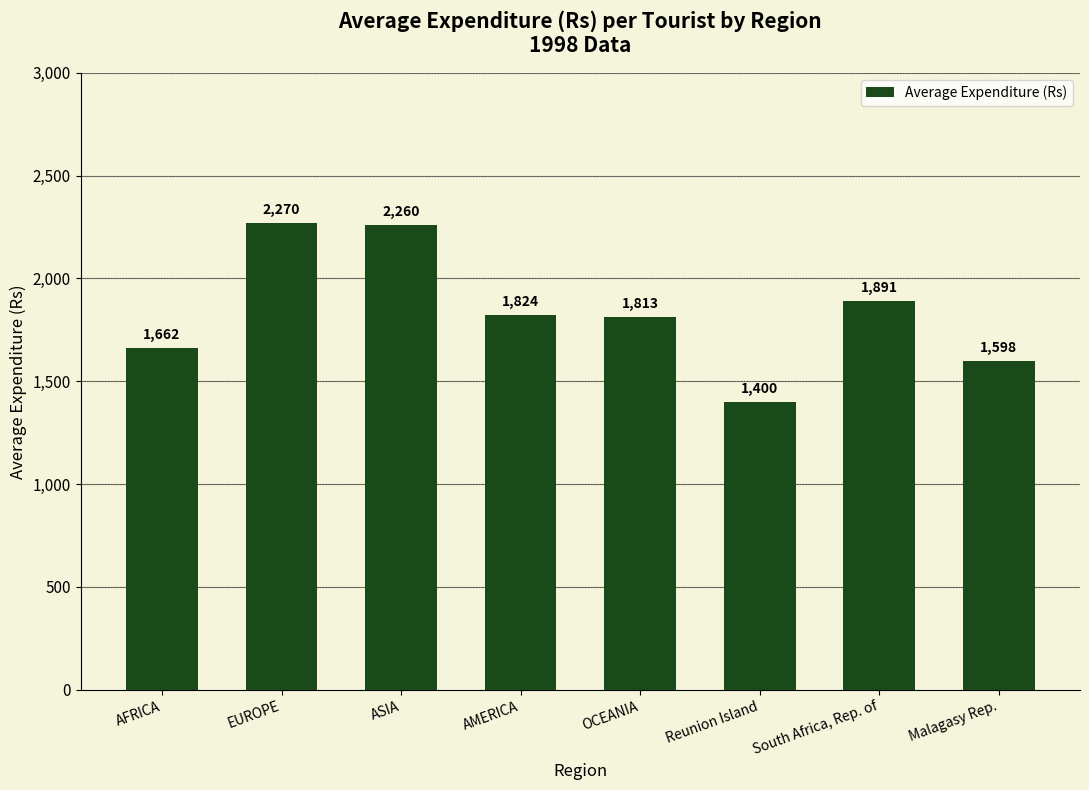

Reading left to right, extract all data points from this chart.

1662	2270	2260	1824	1813	1400	1891	1598